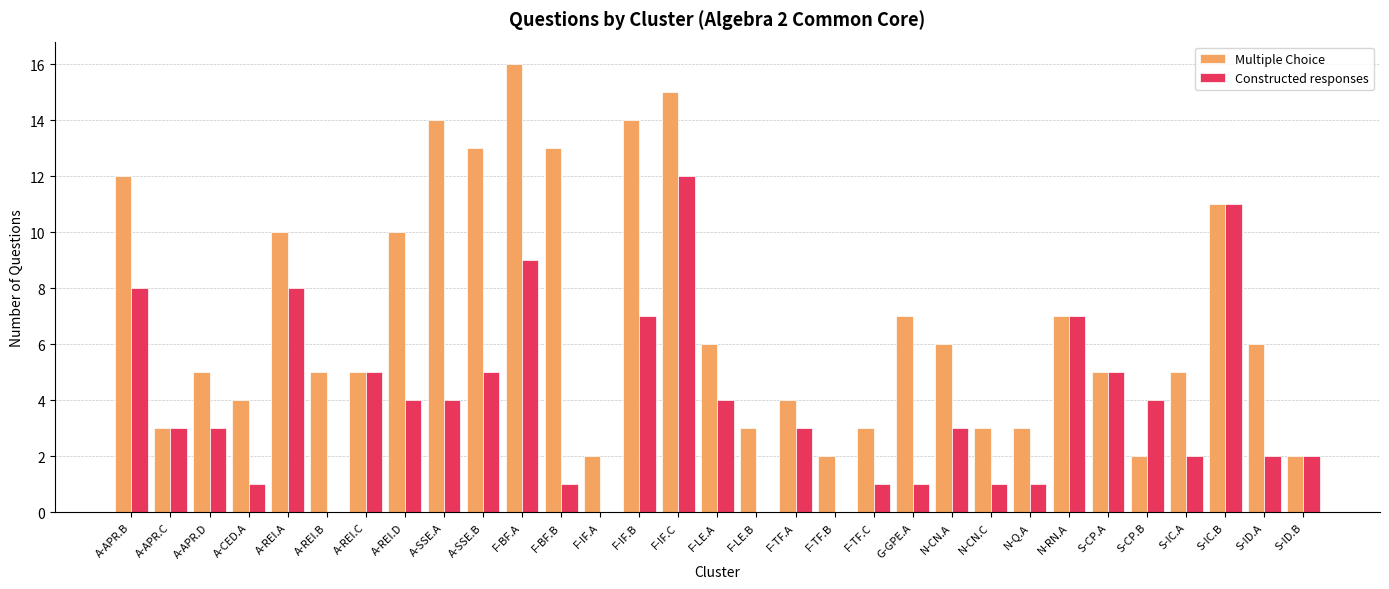

At which category does the chart reach its peak across all series?

F-BF.A